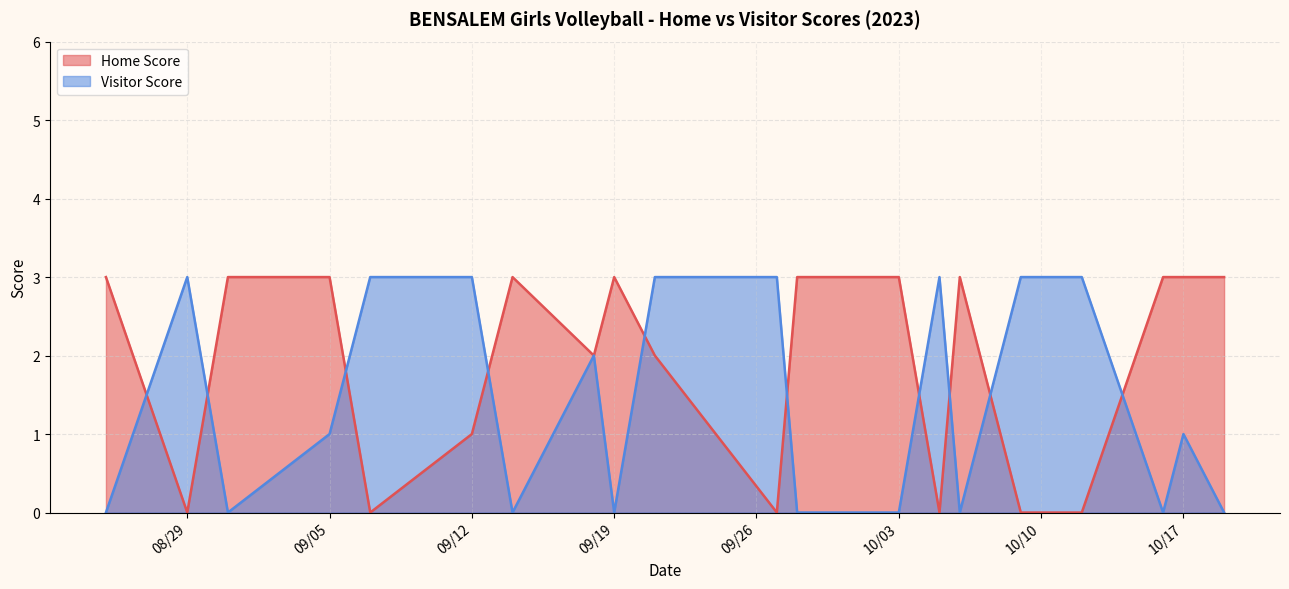

The value of Visitor Score at 09/19 is -1. True or false?

False